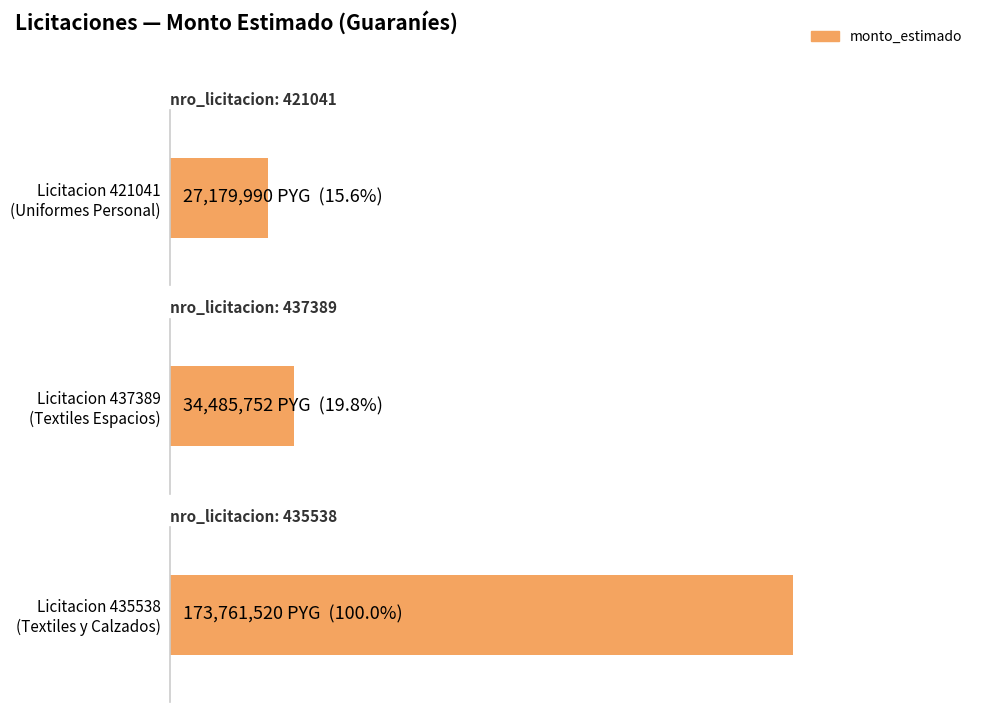

What value does the data have at 421041-adquisicion-uniformes?

27179990